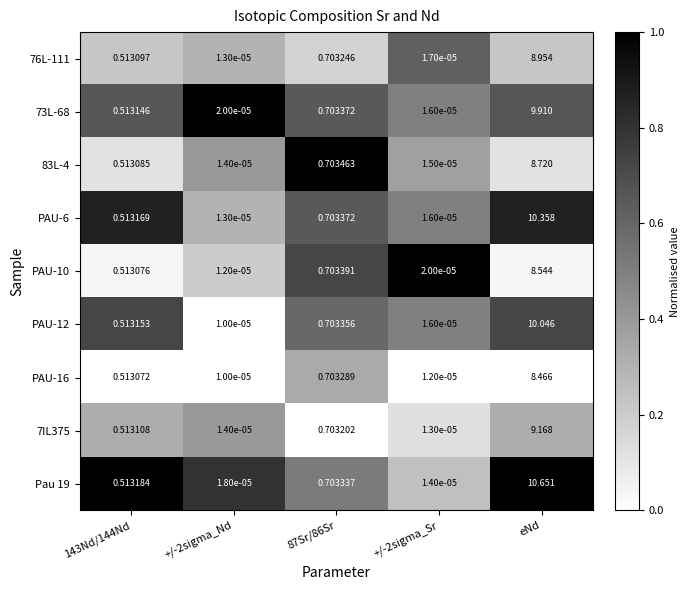

Which category has the highest value in the PAU-12 series?

eNd